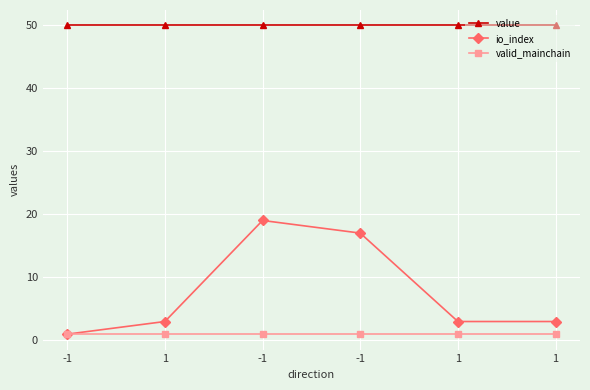

What is the difference between the highest and lowest values at -1?

48.9